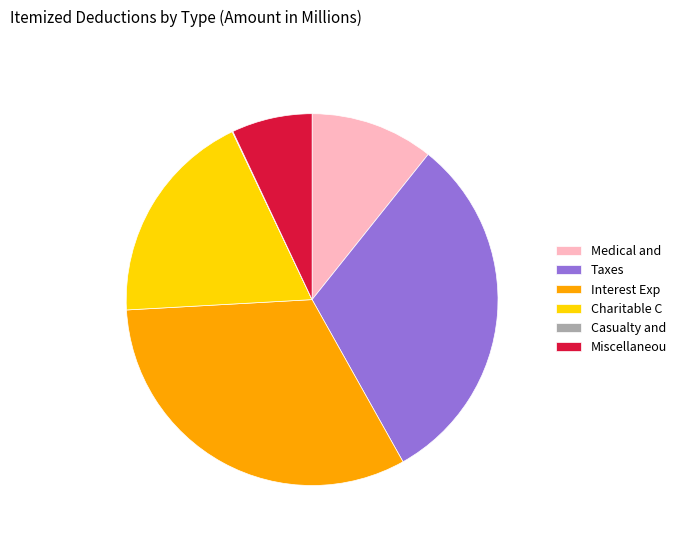

Which has a higher value, Interest Exp or Medical and?

Interest Exp